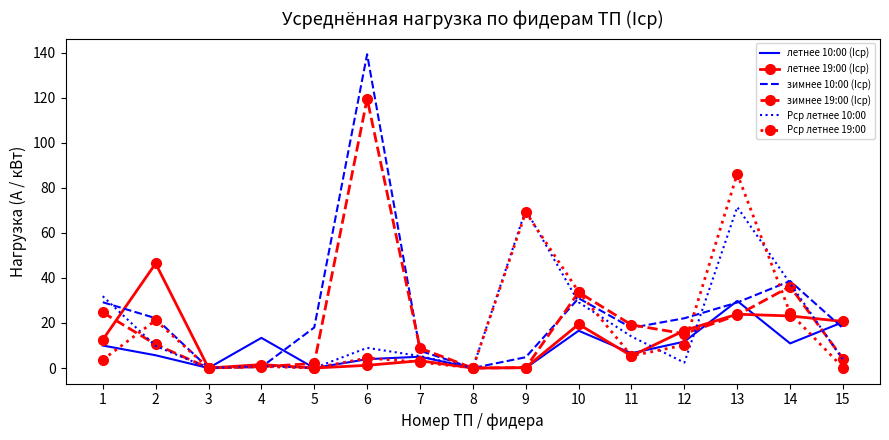

How many categories are shown in the chart?

15